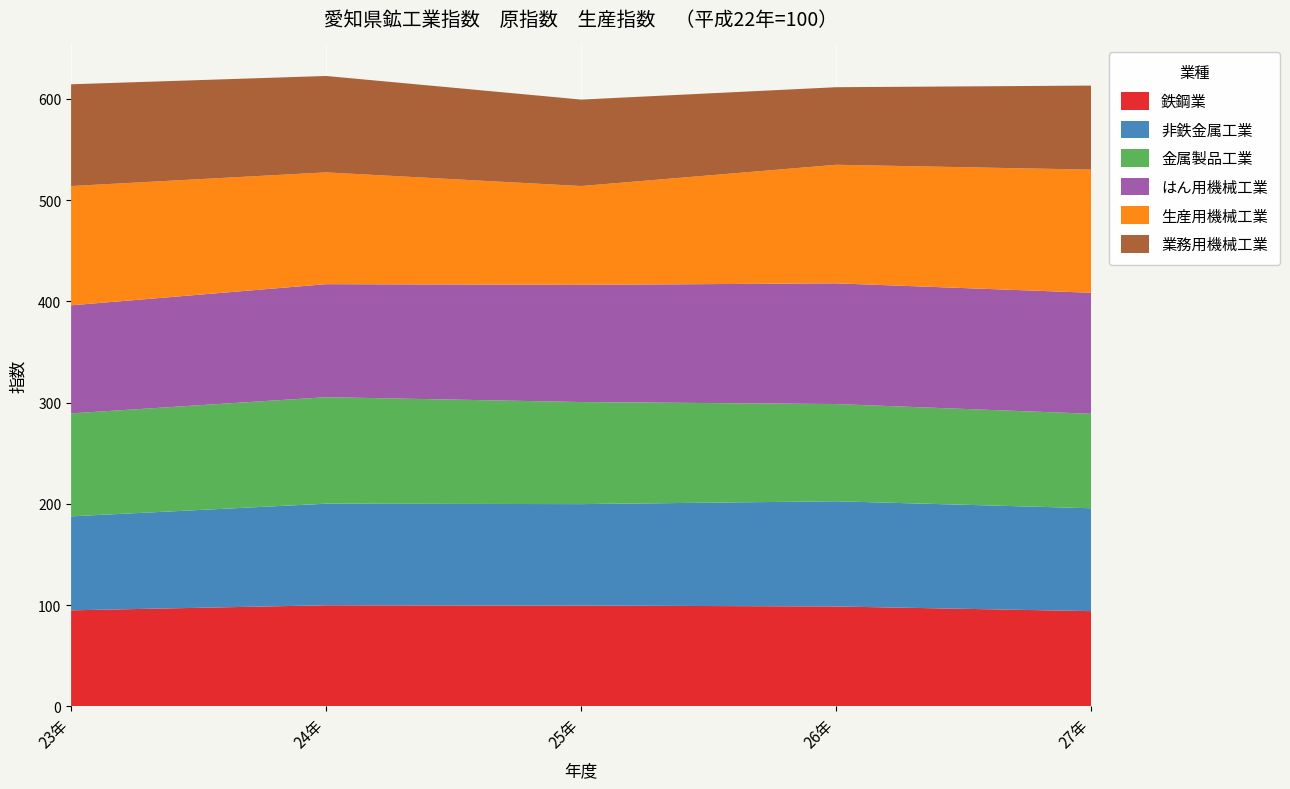

Reading right to left, list all the values displayed in this chart.

鉄鋼業: 27年=94.1	26年=98.7	25年=99.6	24年=99.9	23年=94.9
非鉄金属工業: 27年=101.6	26年=103.9	25年=100.2	24年=100.3	23年=92.8
金属製品工業: 27年=93.3	26年=96.0	25年=100.8	24年=105.2	23年=101.7
はん用機械工業: 27年=119.5	26年=119.2	25年=115.7	24年=111.6	23年=106.7
生産用機械工業: 27年=121.6	26年=117.1	25年=97.6	24年=110.4	23年=117.8
業務用機械工業: 27年=83.0	26年=76.6	25年=85.4	24年=95.2	23年=100.5